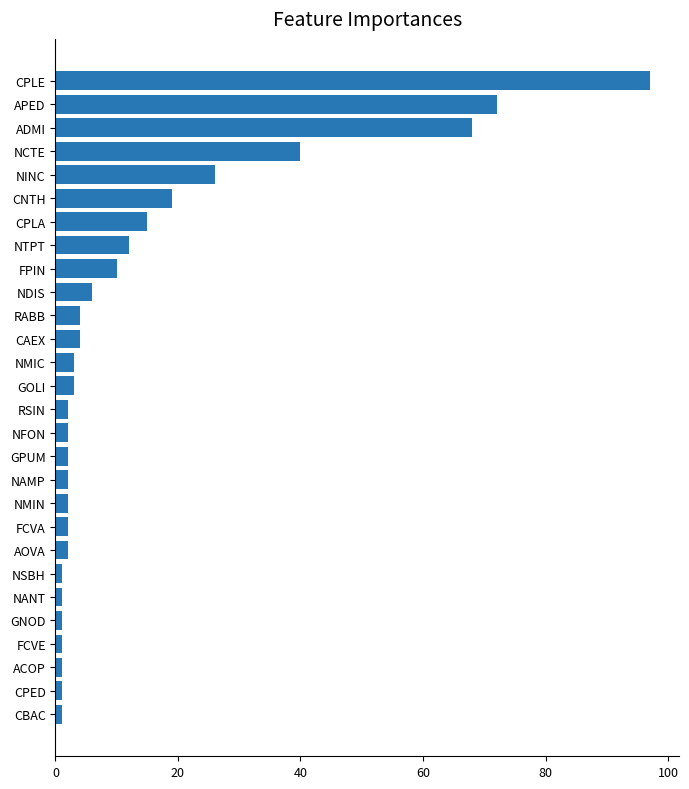

At which label is the value closest to 49?

NCTE